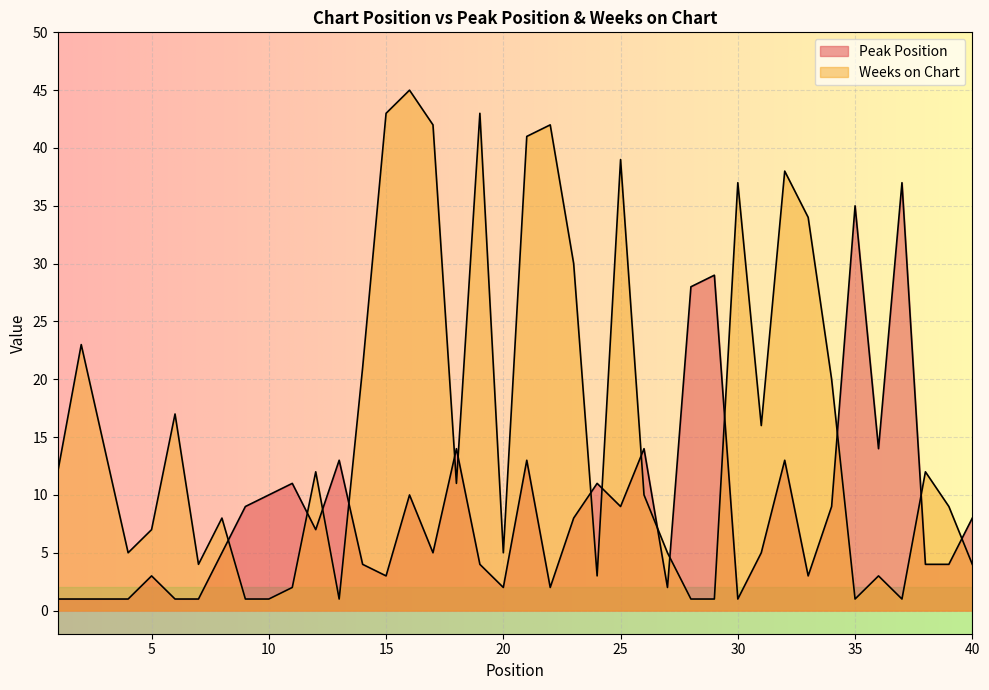

What is the difference between the Weeks on Chart values at 1 and 27?

7